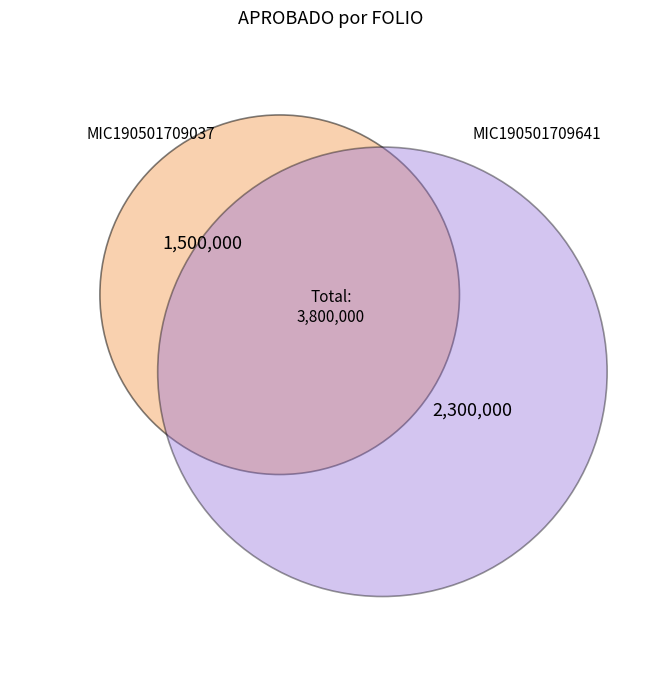

To the nearest percent, what is the difference between the MIC190501709641 and MIC190501709037 slice percentages?

21%